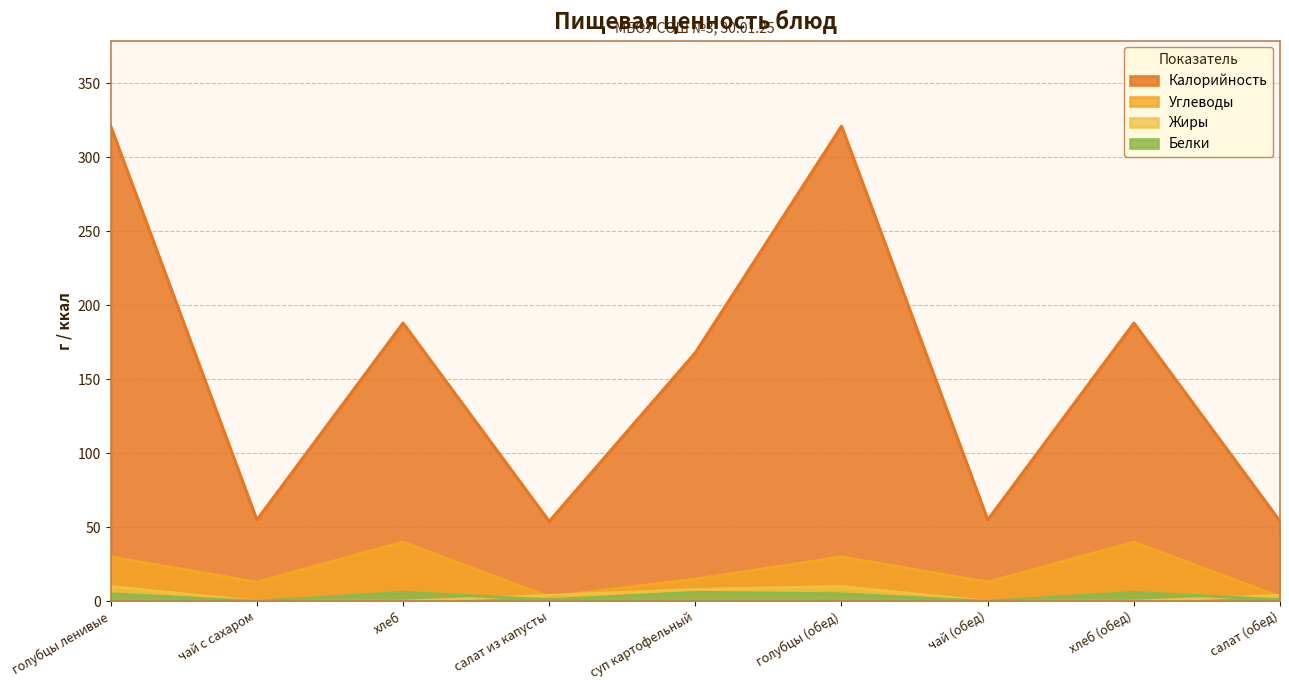

Which series changed the most between суп картофельный and хлеб (обед)?

Углеводы